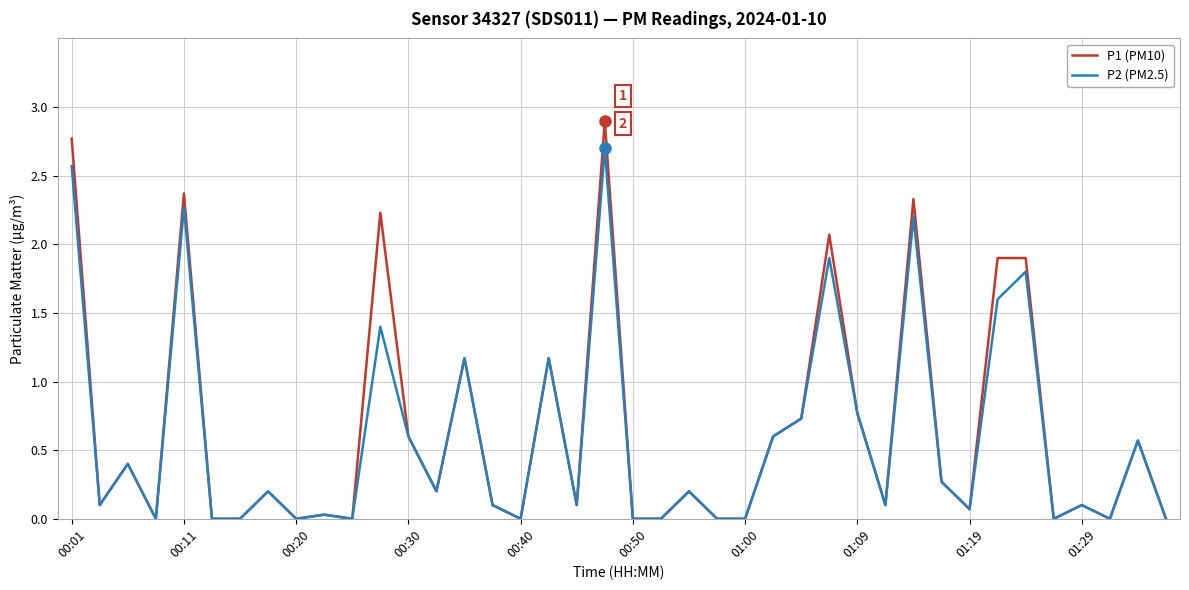

True or false: P2 (PM2.5) has more than 1 interior local peaks.

True